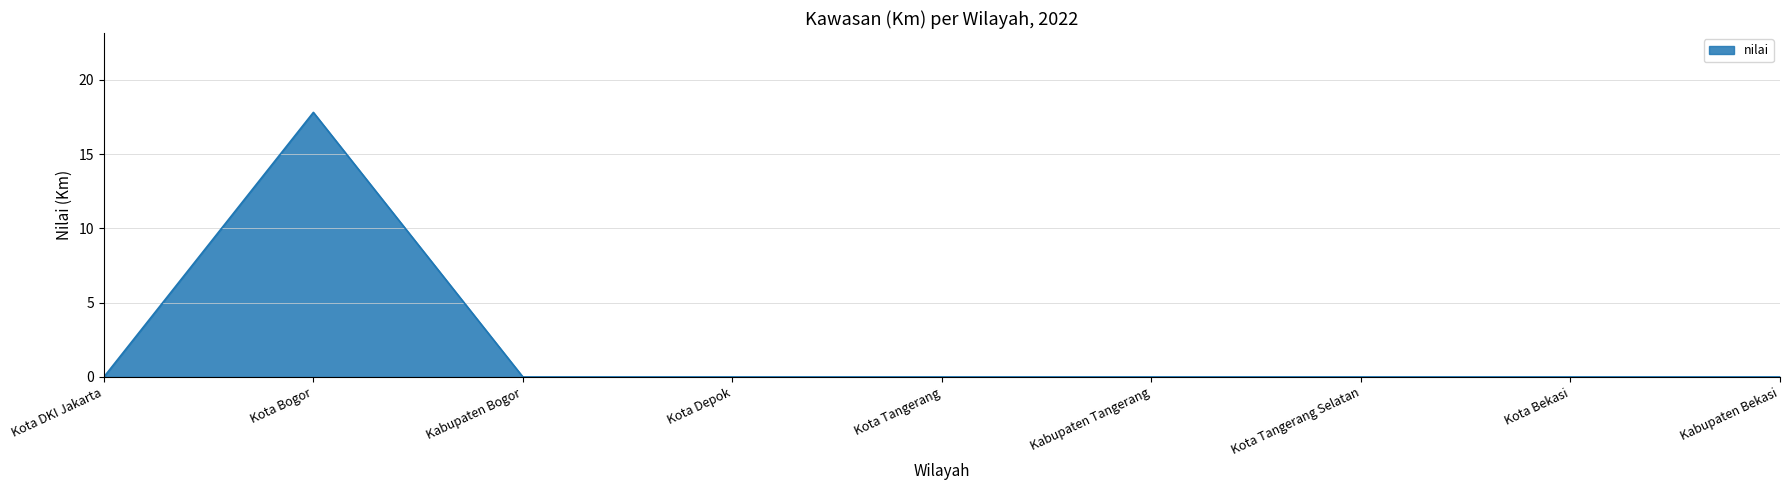

Between Kota Bogor and Kota DKI Jakarta, which is larger?

Kota Bogor